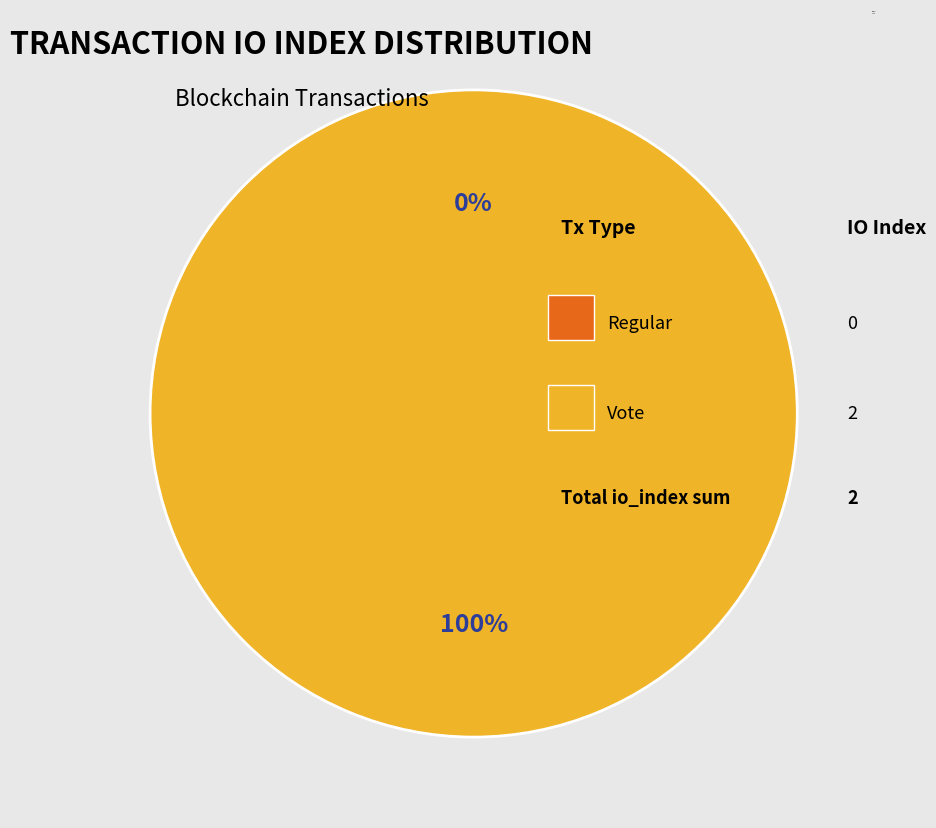

Is there any slice that represents more than half of the pie?

Yes